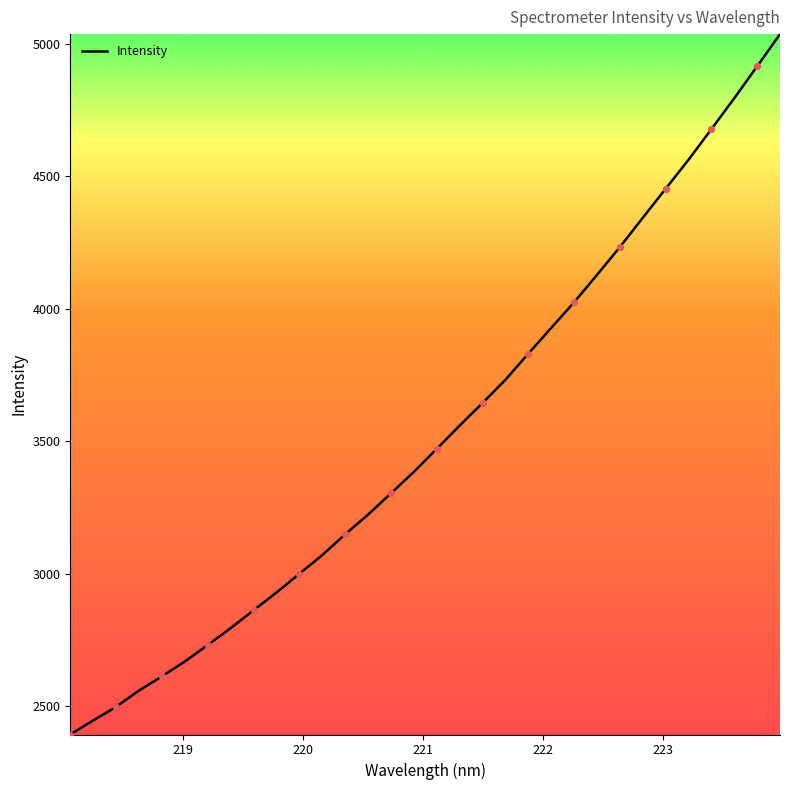

What is the difference between the maximum and minimum values?

2643.0